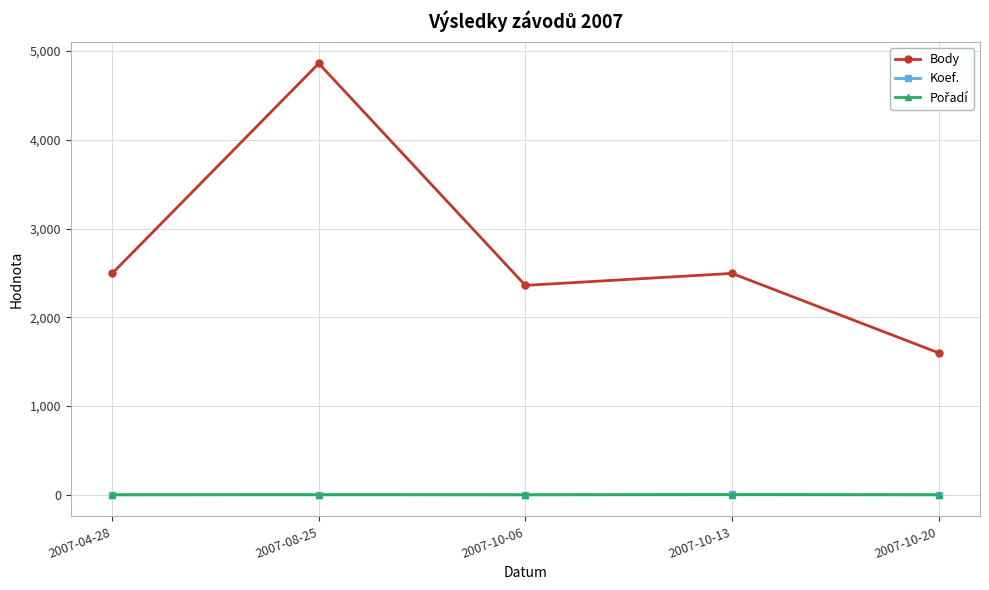

Which category has the highest value across all series?

2007-08-25